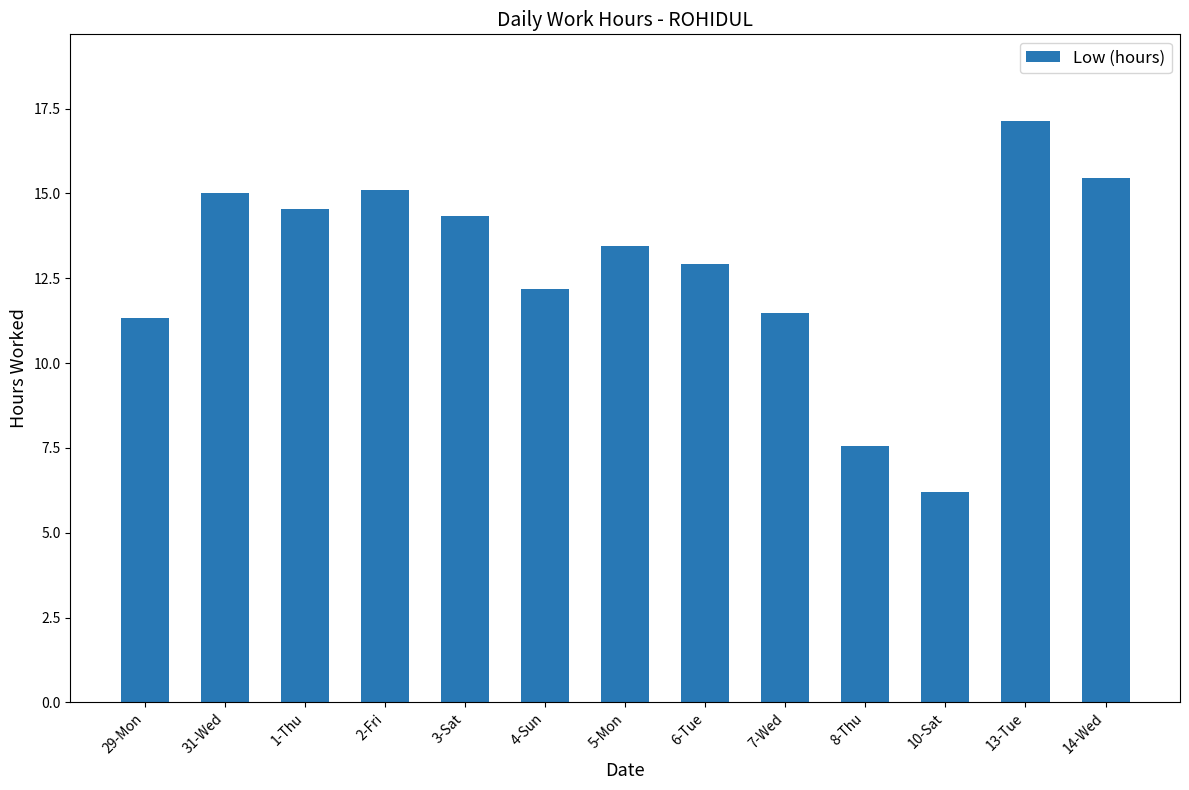

Is it true that the value at 6-Tue is 12.9?

True